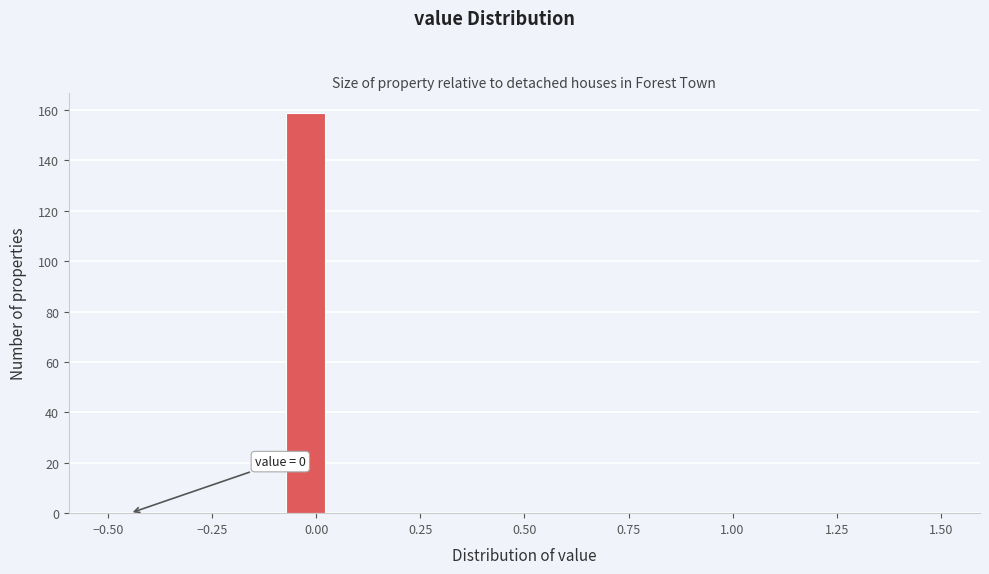

Around what value on the x-axis is the tallest bar? Give the approximate position of its centre, as read against the axis.

-0.05